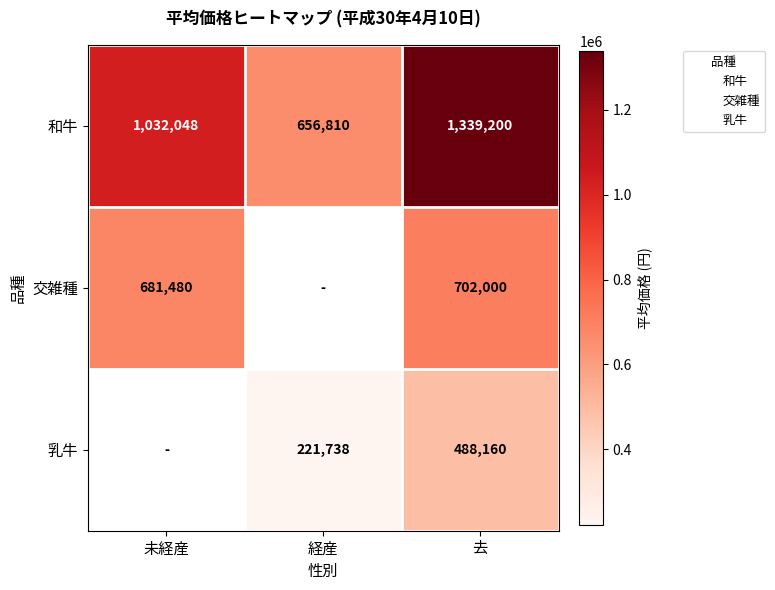

The value of 和牛 at 未経産 is 1811406.0. True or false?

False